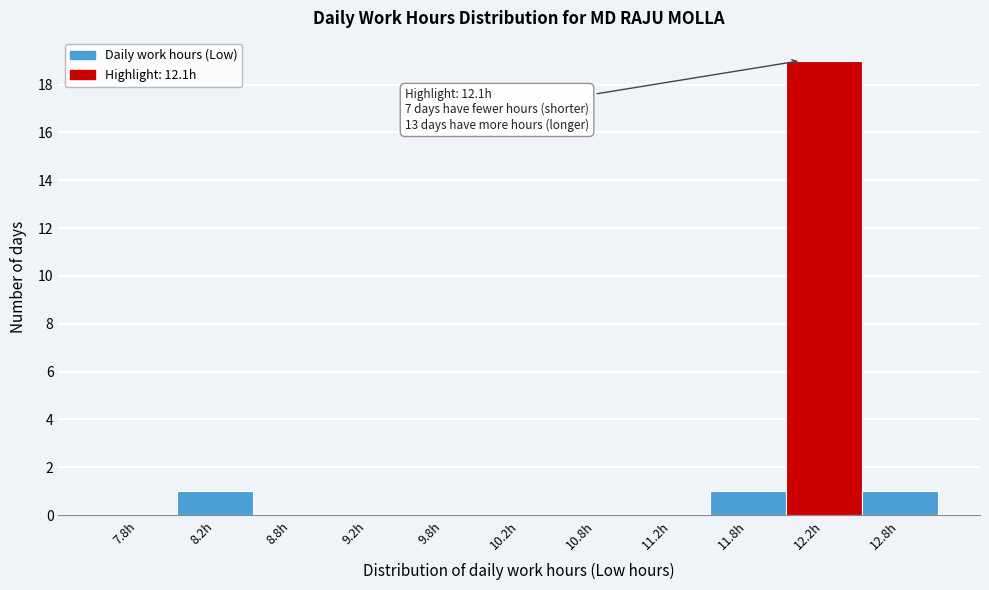

Which range on the x-axis has the tallest bar?

12.0 to 12.5